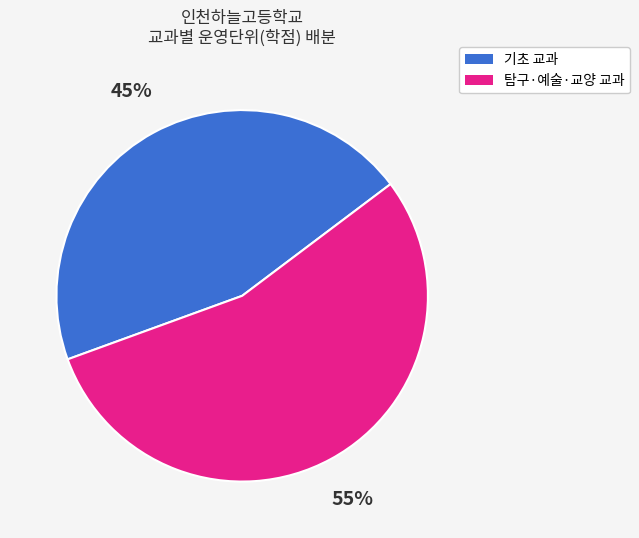

How many slices are in this pie chart?

2